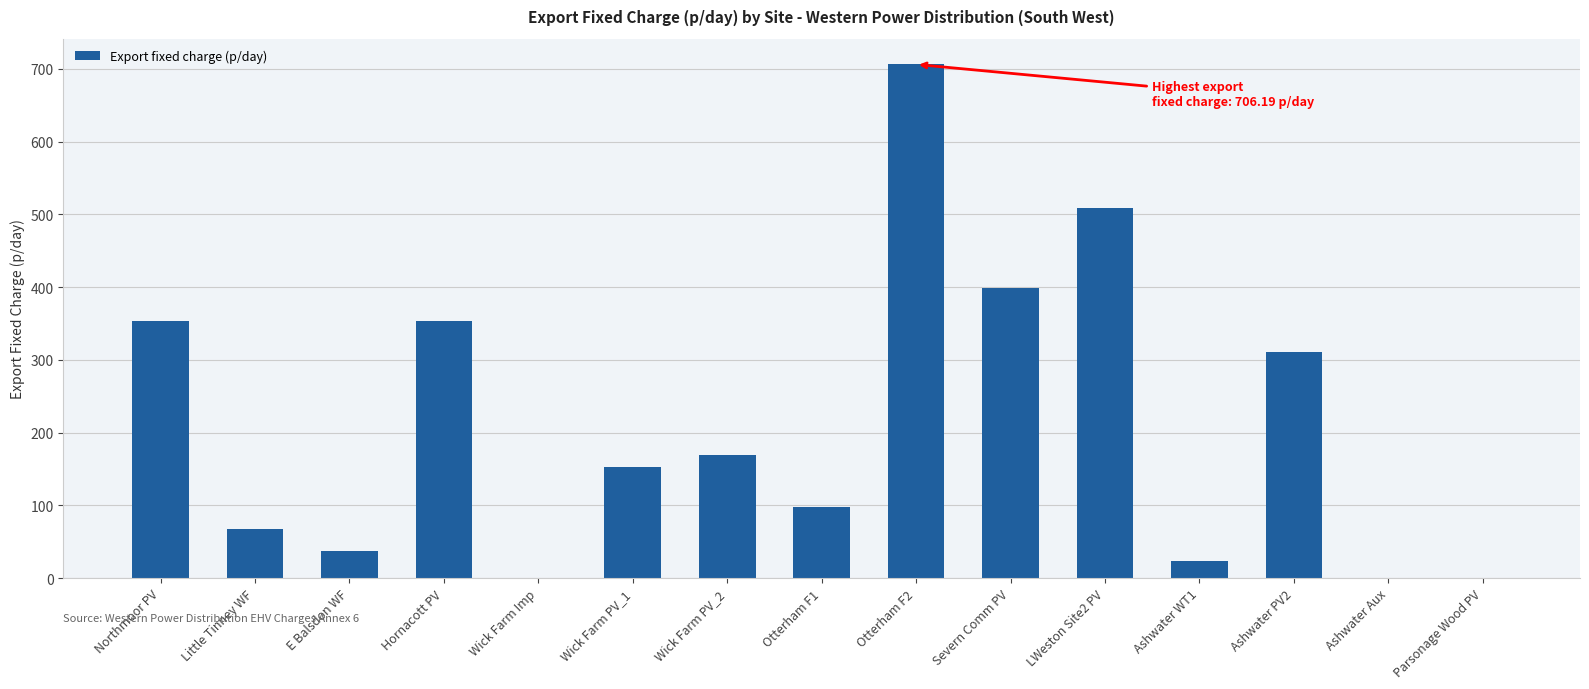

Is it true that the value at Otterham F1 is 98.1?

True